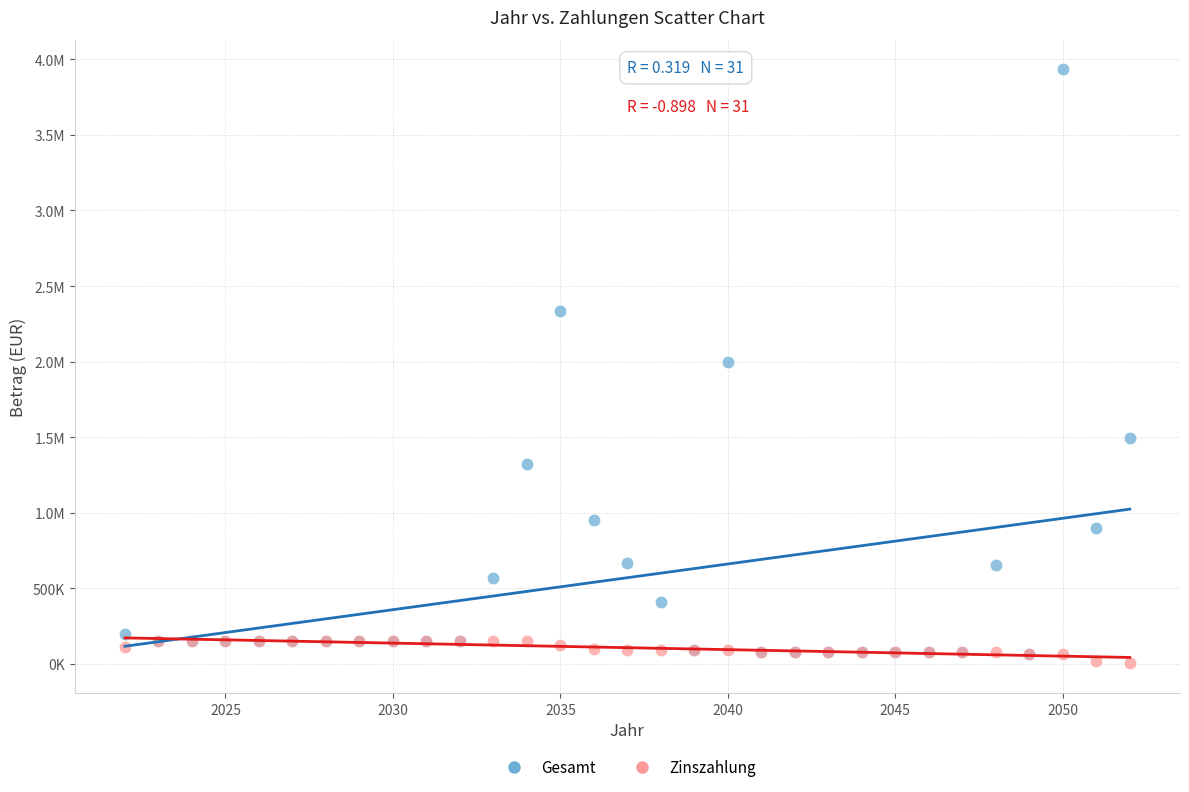

What are all the series names shown in the legend?

Gesamt, Zinszahlung